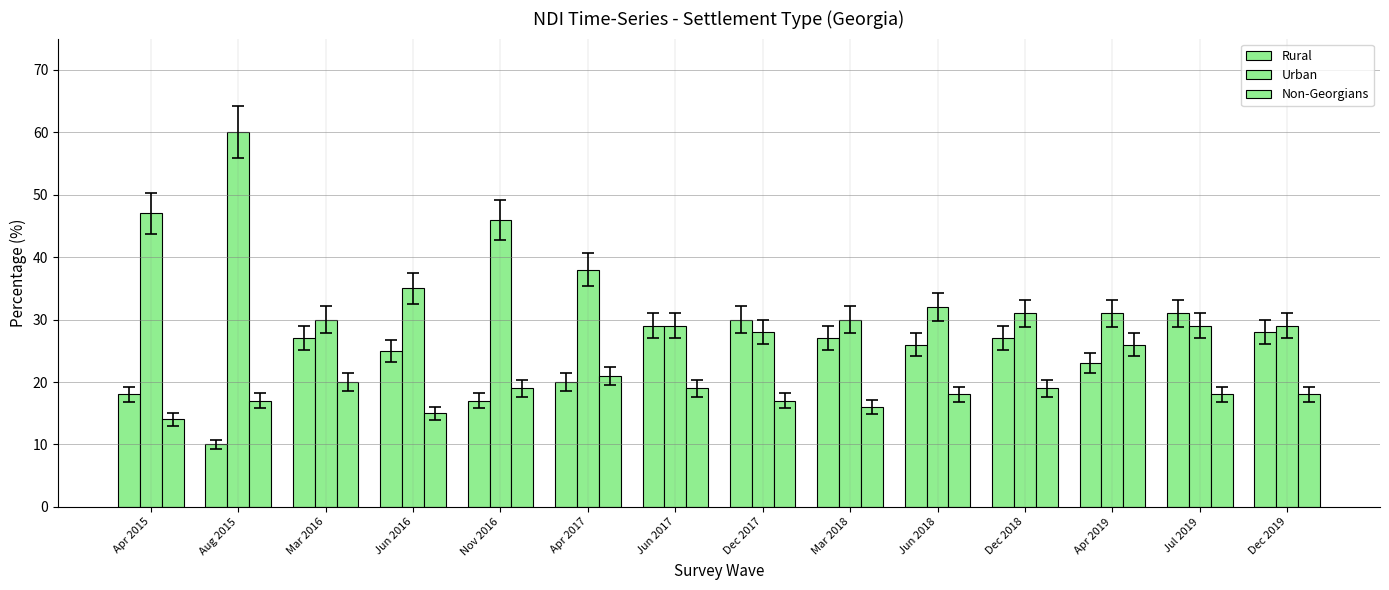

Rank the series by their maximum value, from highest to lowest.

Urban, Rural, Non-Georgians